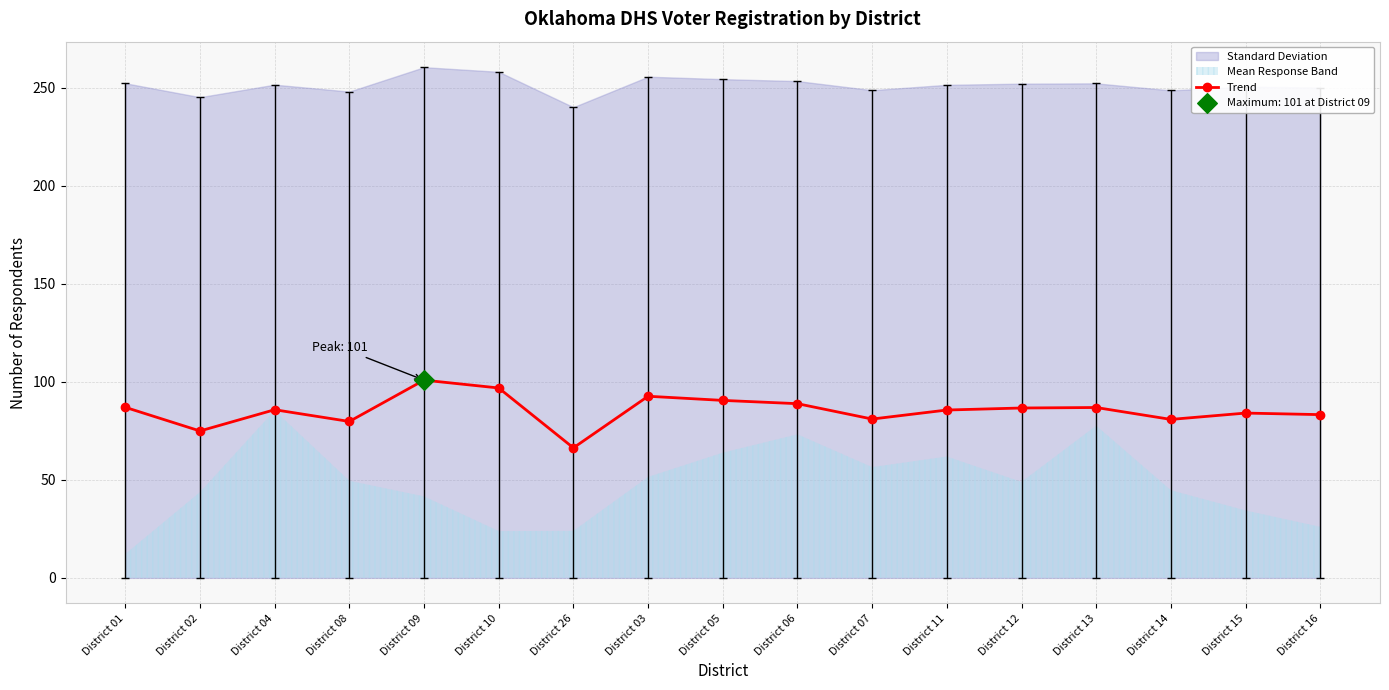

What is the change in value from District 02 to District 04?

+10.8